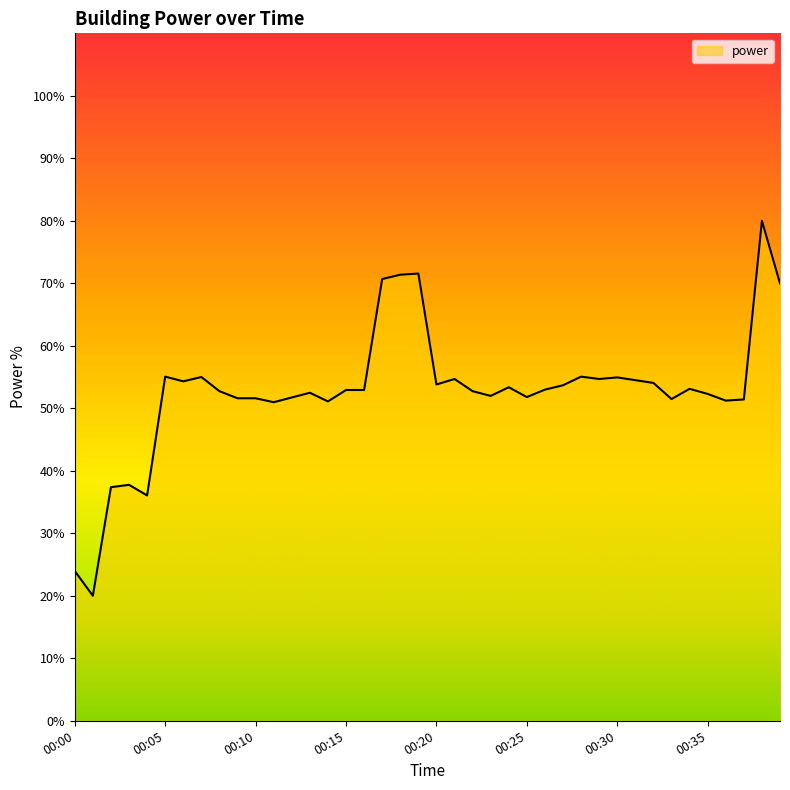

What is the smallest value displayed?

20.0